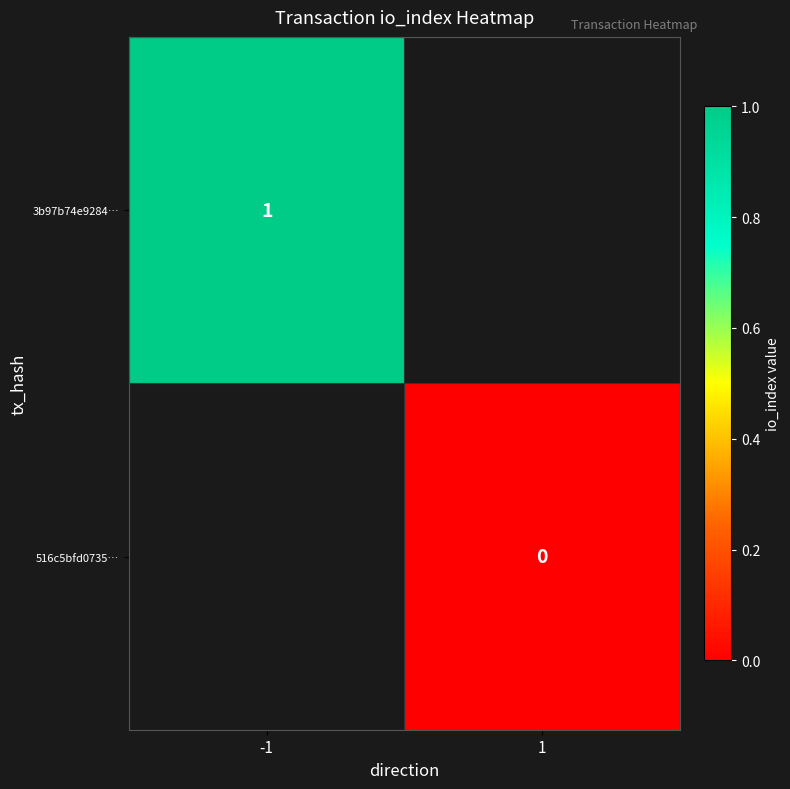

Is the value of 3b97b74e9284… at -1 greater than the value of 516c5bfd0735… at 1?

Yes